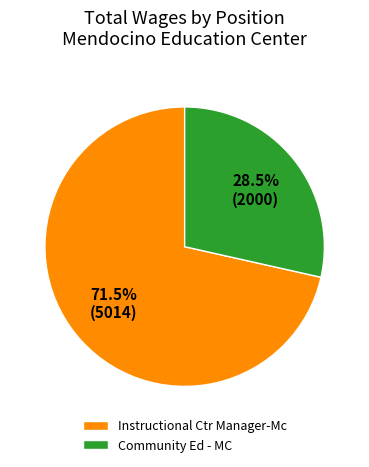

Is there a majority slice in this chart?

Yes